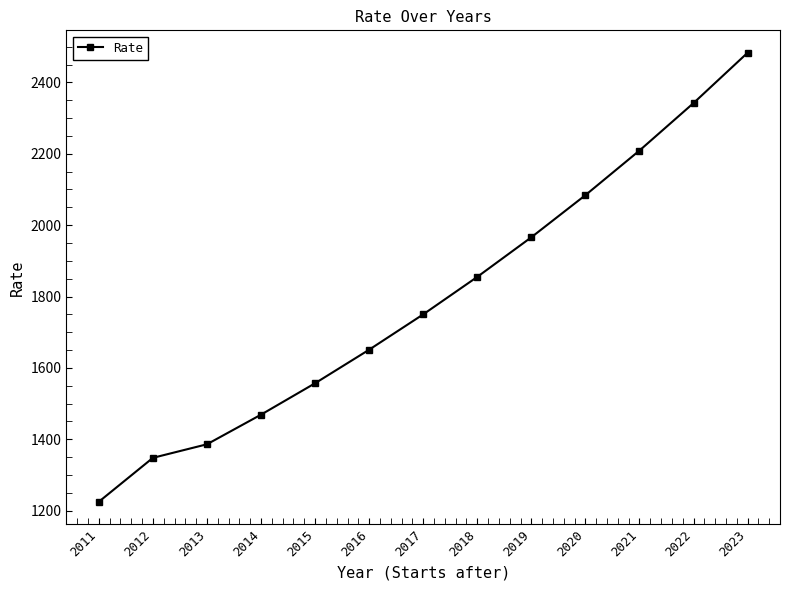

Is it true that the value at 2019 is 1966?

True